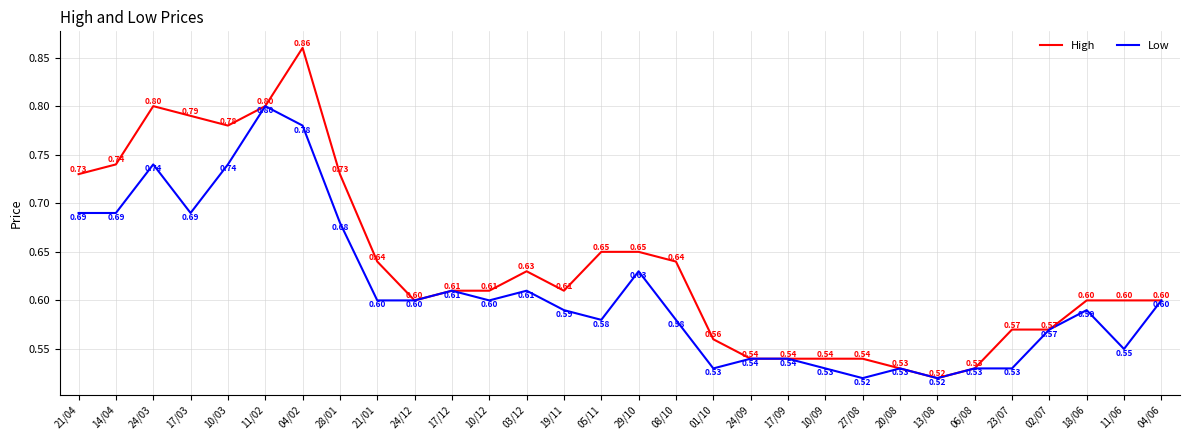

How many lines are shown in the chart?

2